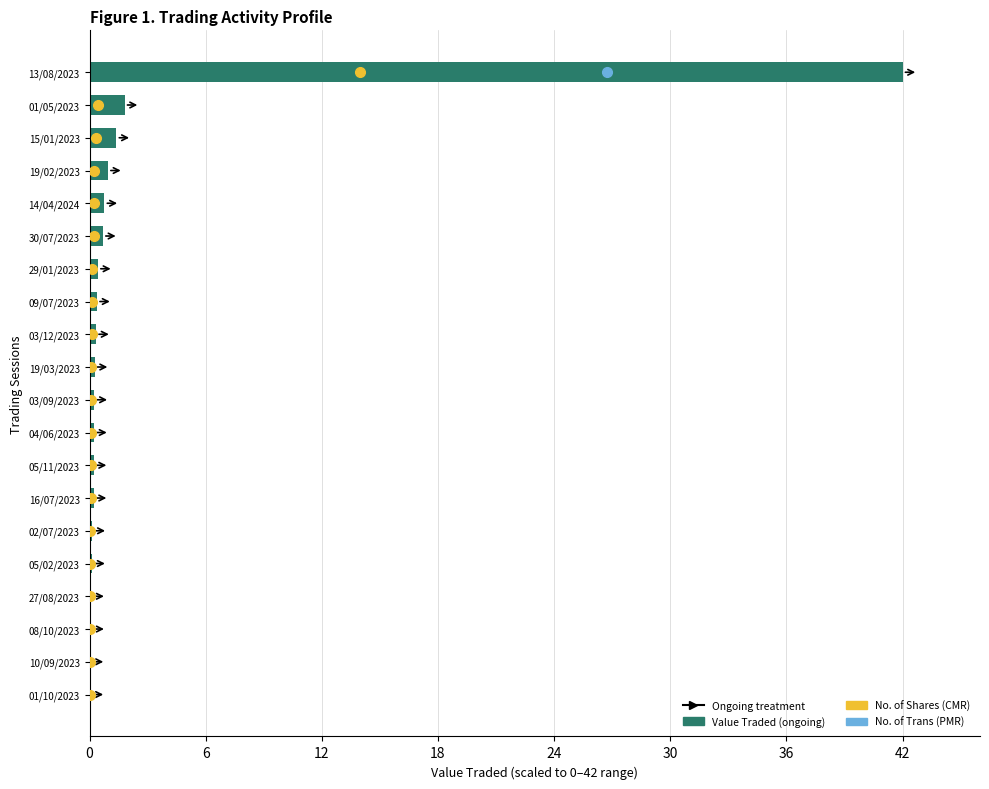

Are the bars horizontal?

Yes